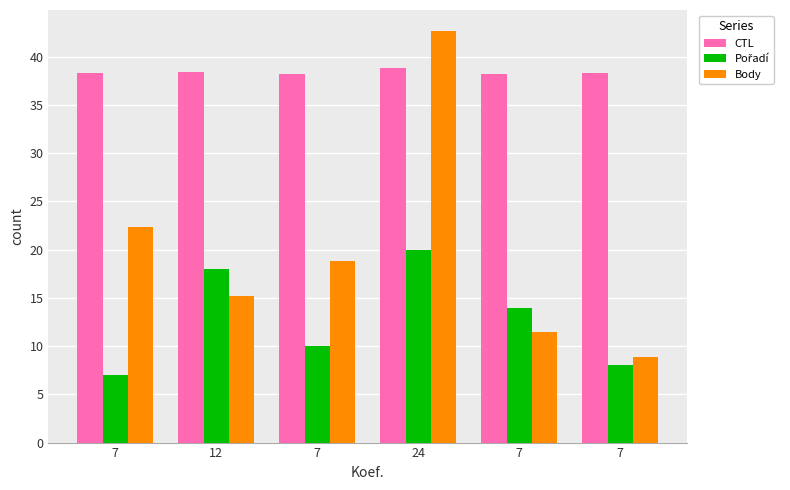

How many bars are there in total?

18